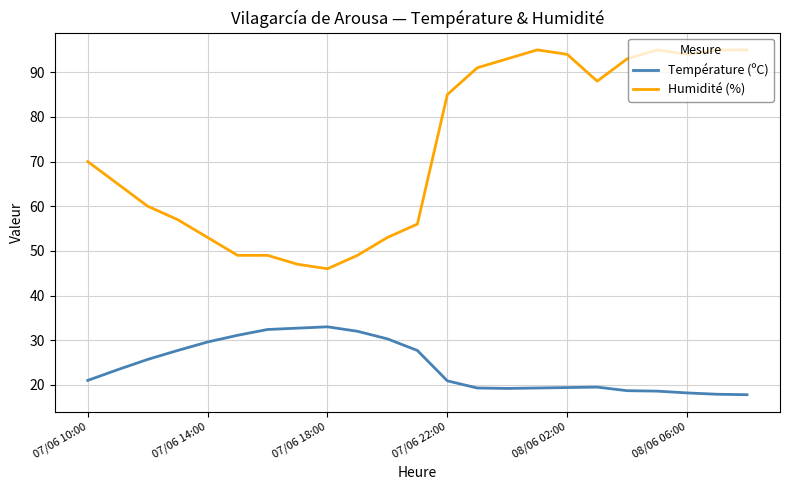

Which series has the largest range (max minus min)?

Humidité (%)